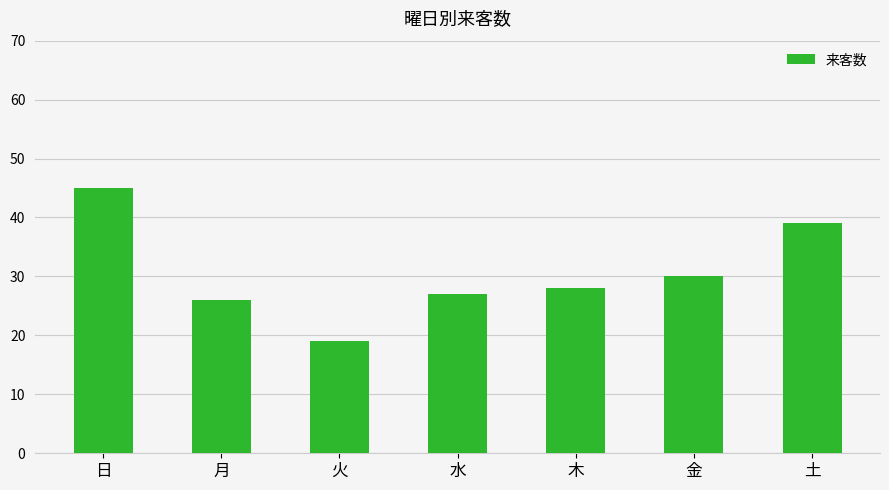

What is the label of the 3rd bar from the right?

木